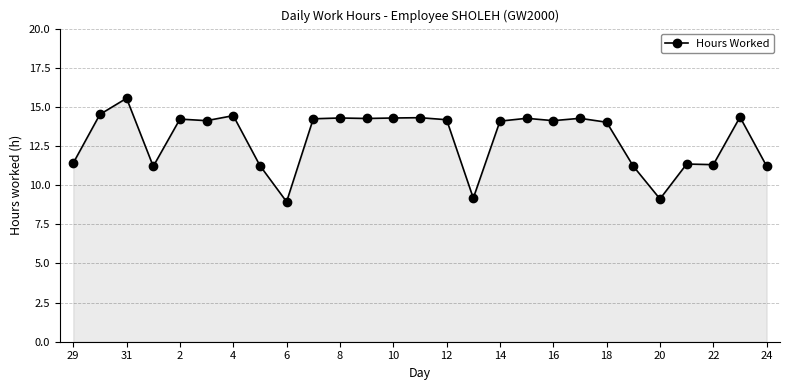

What is the difference between the maximum and minimum values?

6.6